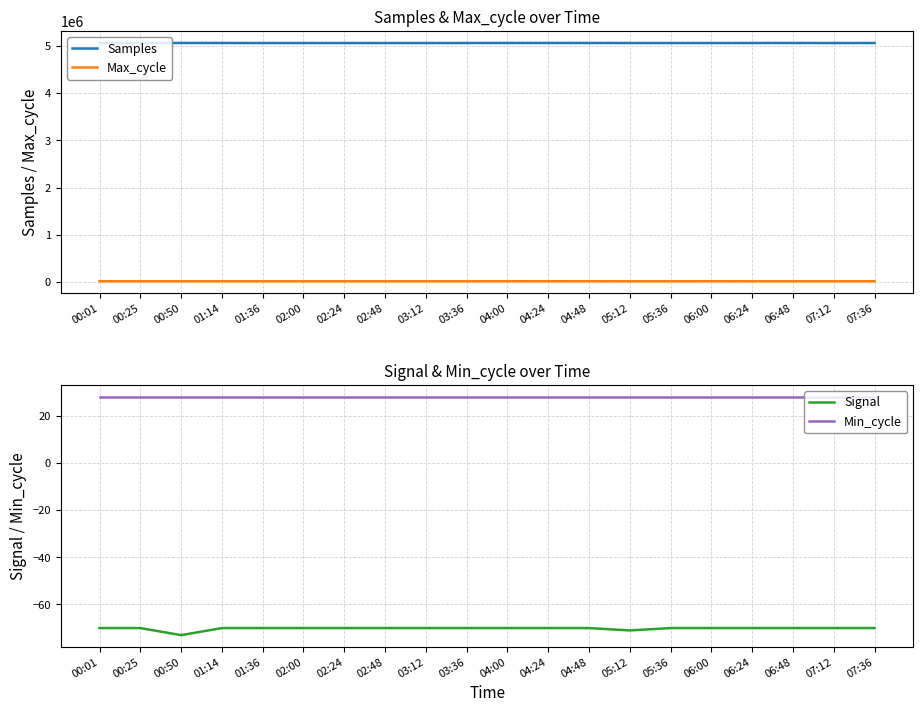

What is the sum of the Min_cycle values at 06:00 and 03:36?

56